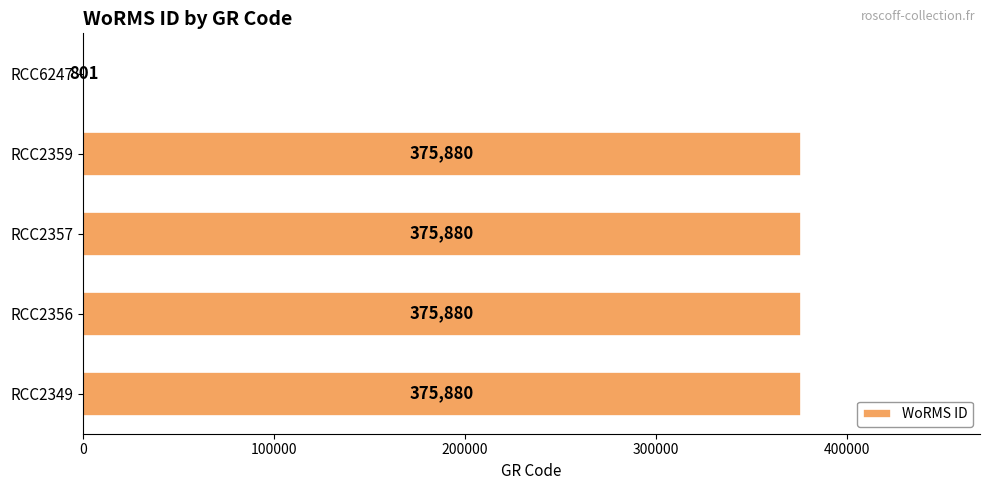

Where is the data nearest to the value 188340?

RCC6247